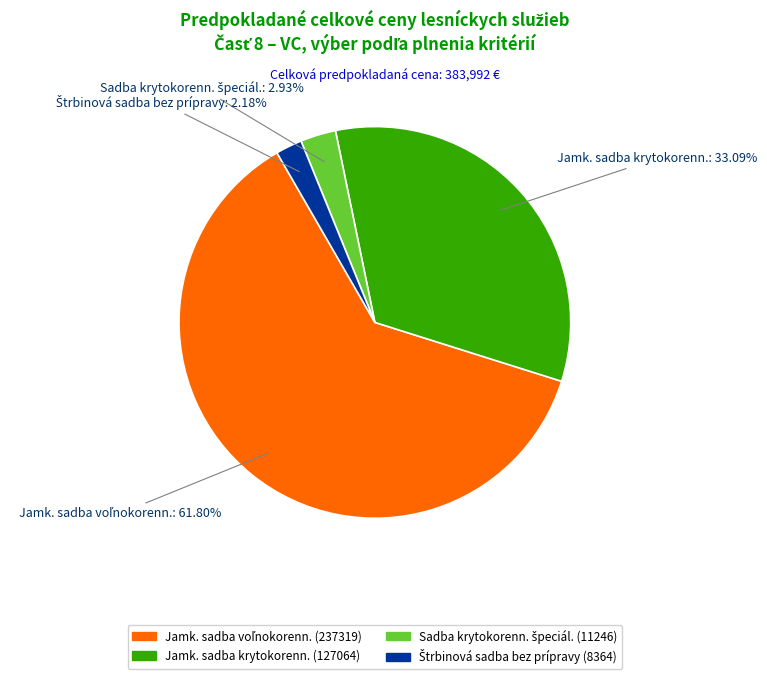

Is there a majority slice in this chart?

Yes